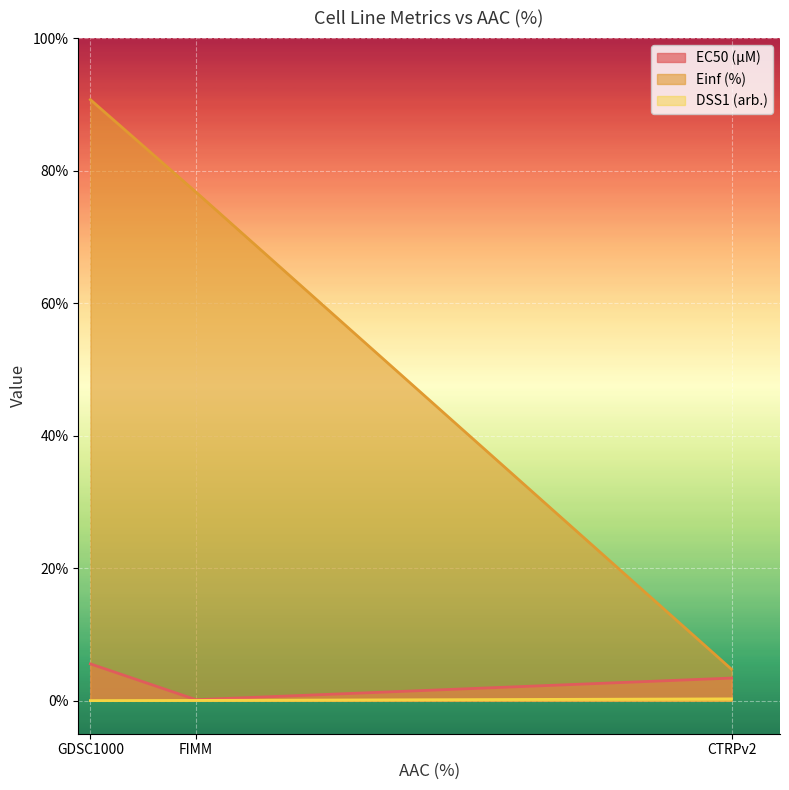

List the labels in order of EC50 (µM) value, smallest first.

FIMM, CTRPv2, GDSC1000